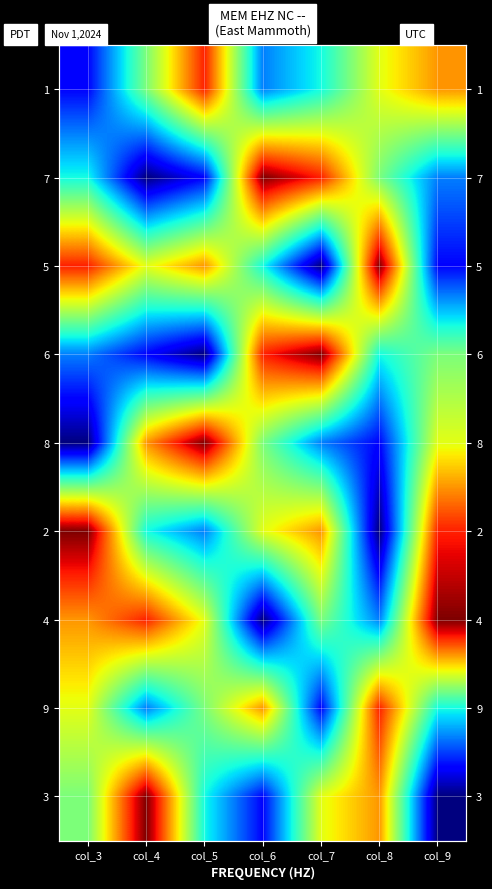

Which category has the lowest value across all series?

col_4